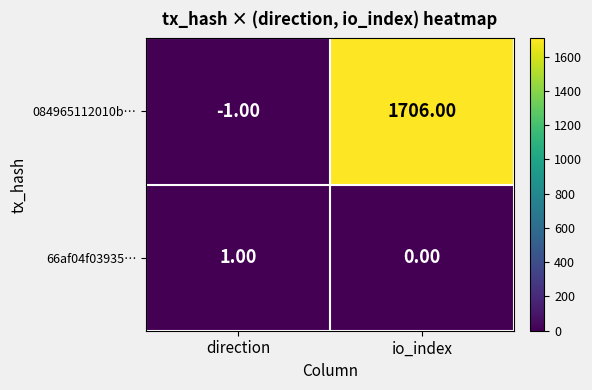

Which series has the largest range (max minus min)?

084965112010b…